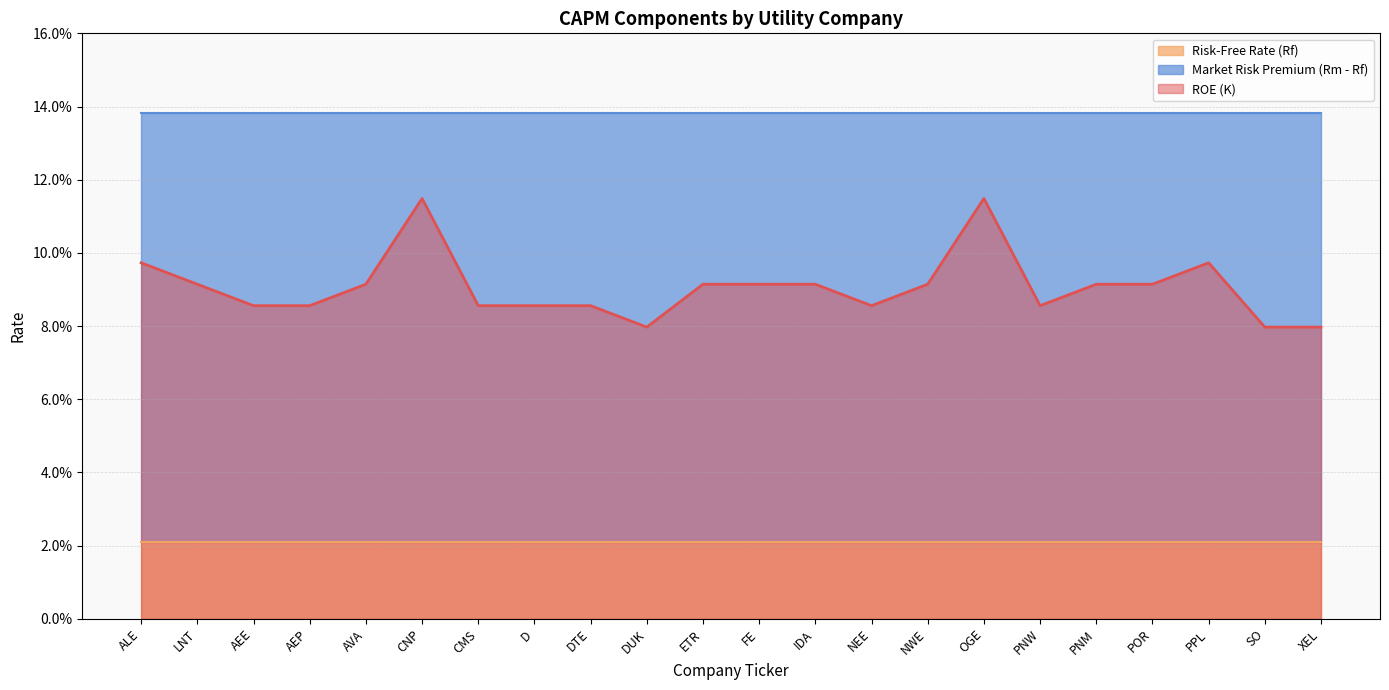

What value does the ROE (K) series have at D?

0.1